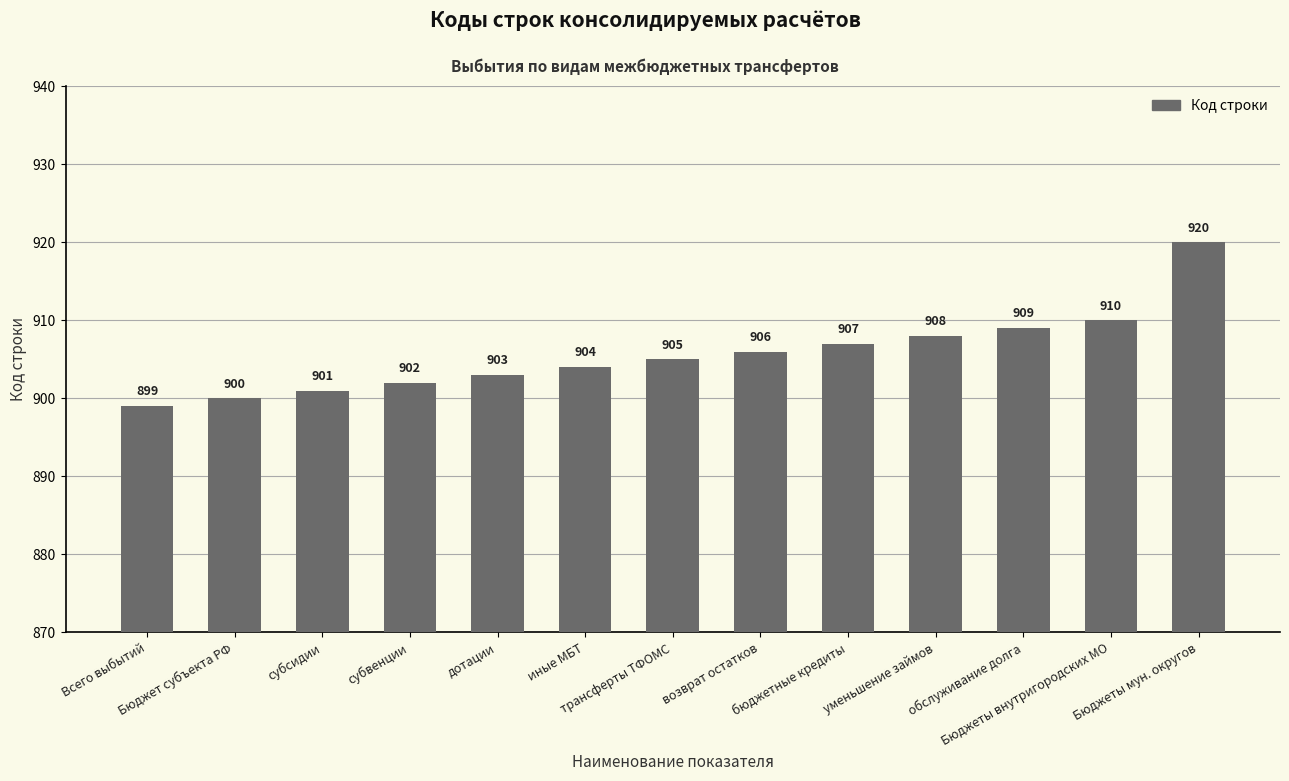

What is the label of the 1st bar from the right?

Бюджеты мун. округов